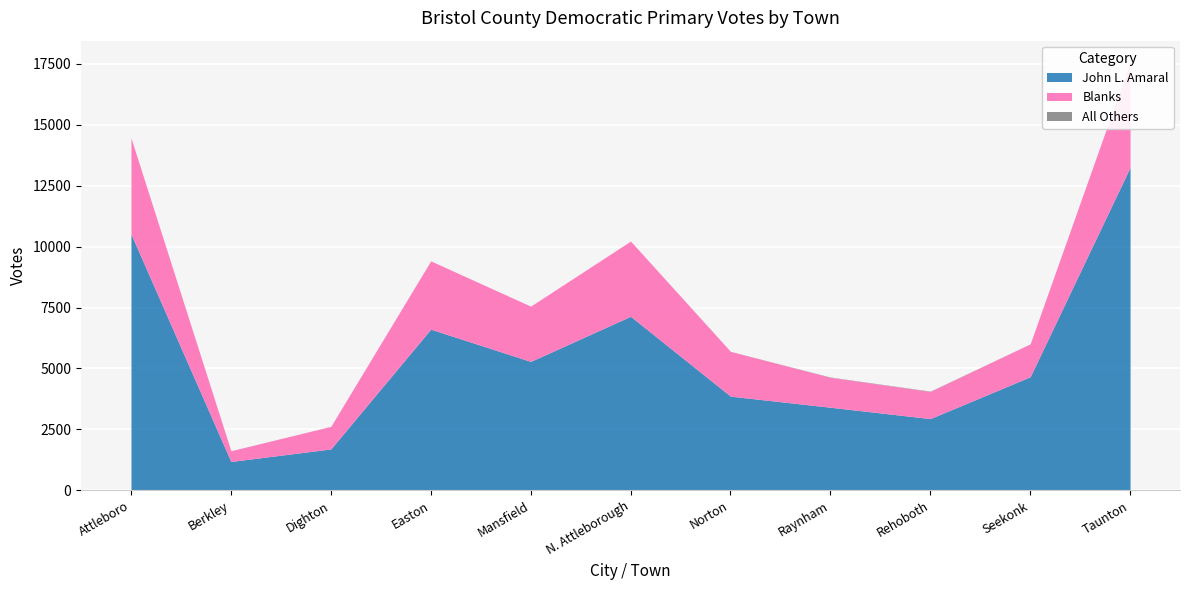

What is the maximum value shown in the chart?

13246